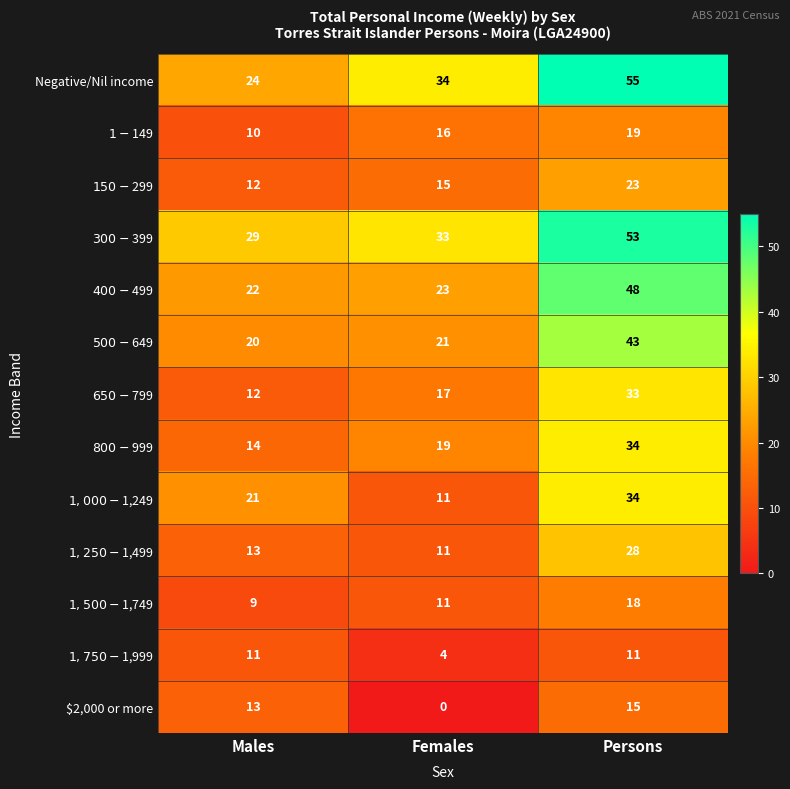

What is the spread (max minus min) of values at Persons?

44